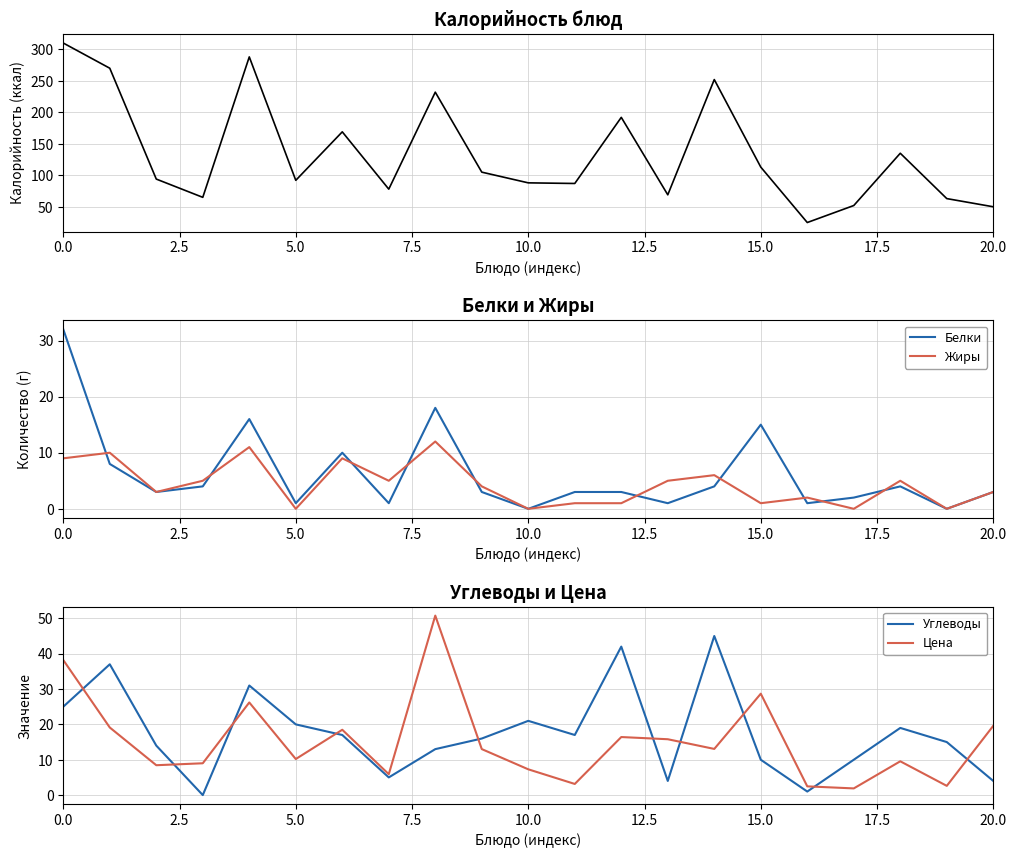

True or false: Цена has more than 1 interior local peaks.

True